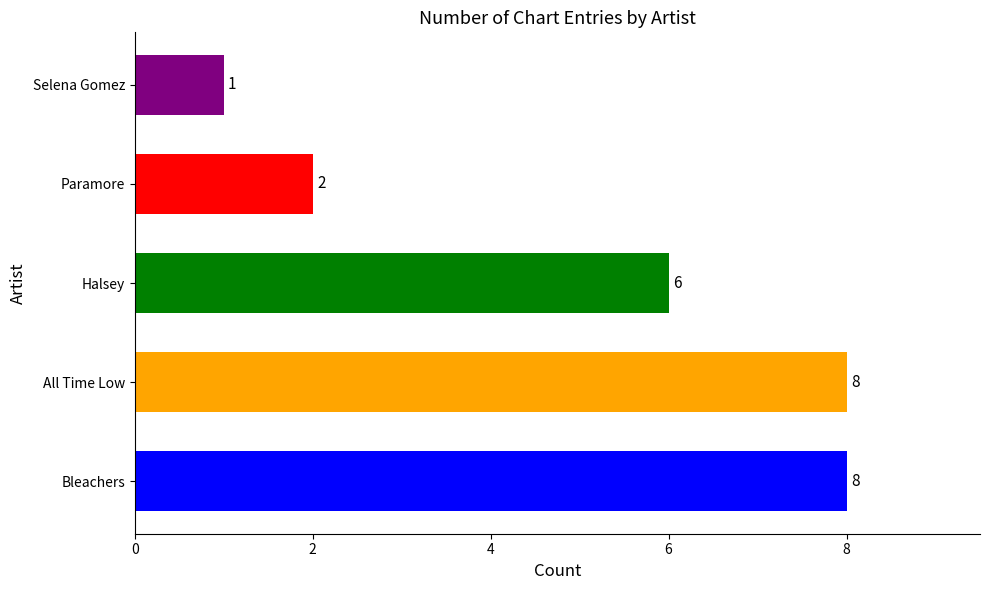

How many values are between 2 and 8?

4